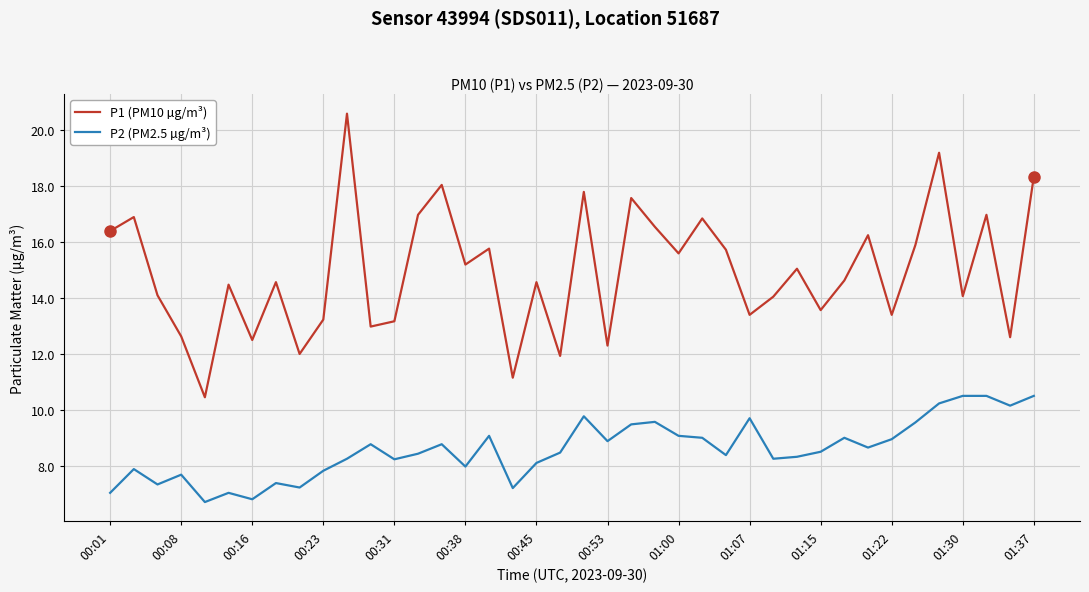

Rank the series by their average value, from highest to lowest.

P1 (PM10 µg/m³), P2 (PM2.5 µg/m³)